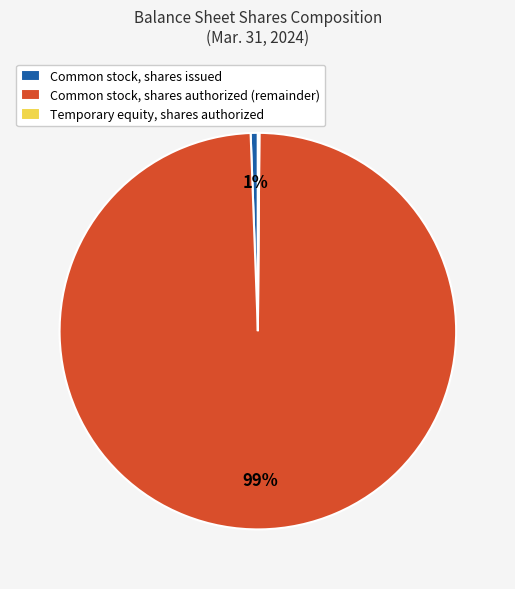

Which category has the biggest portion of the pie?

Common stock, shares authorized (remainder)